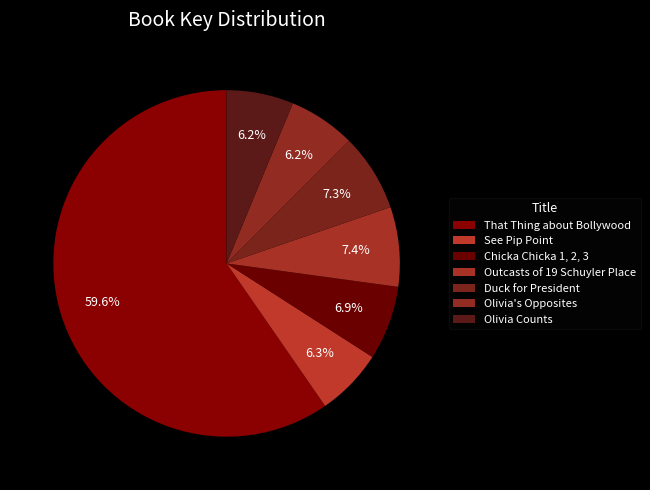

What percentage is NOT represented by Olivia's Opposites?

93.8%